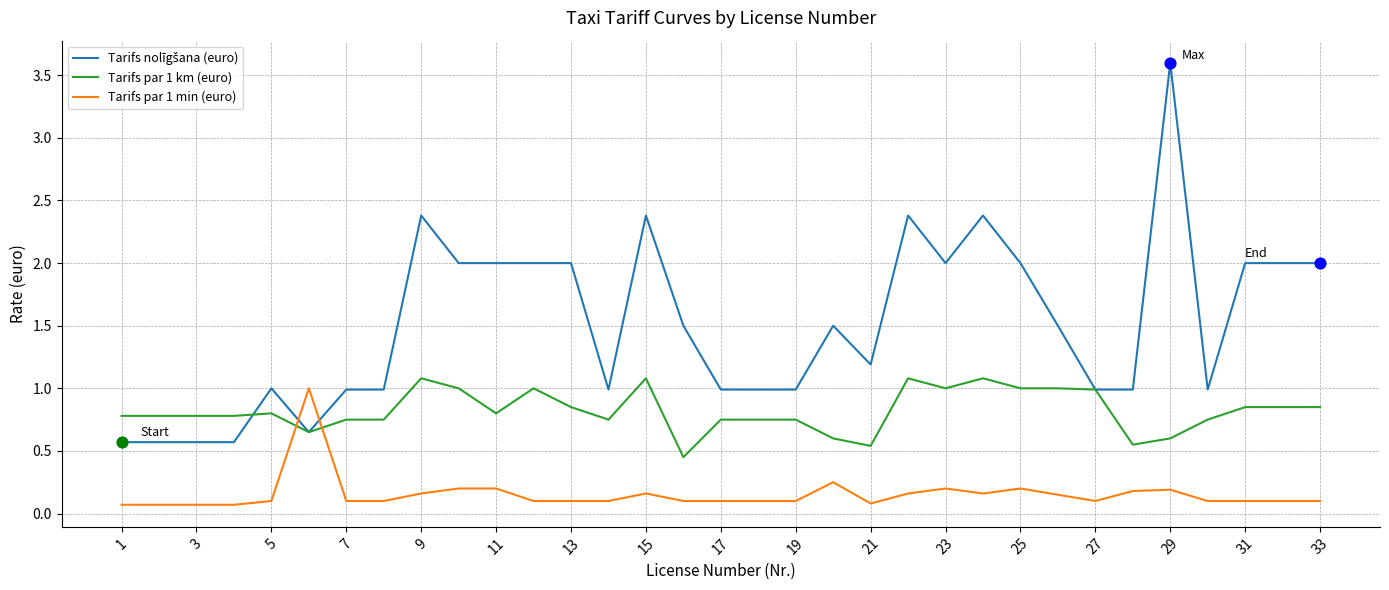

What is the greatest value displayed?

3.6